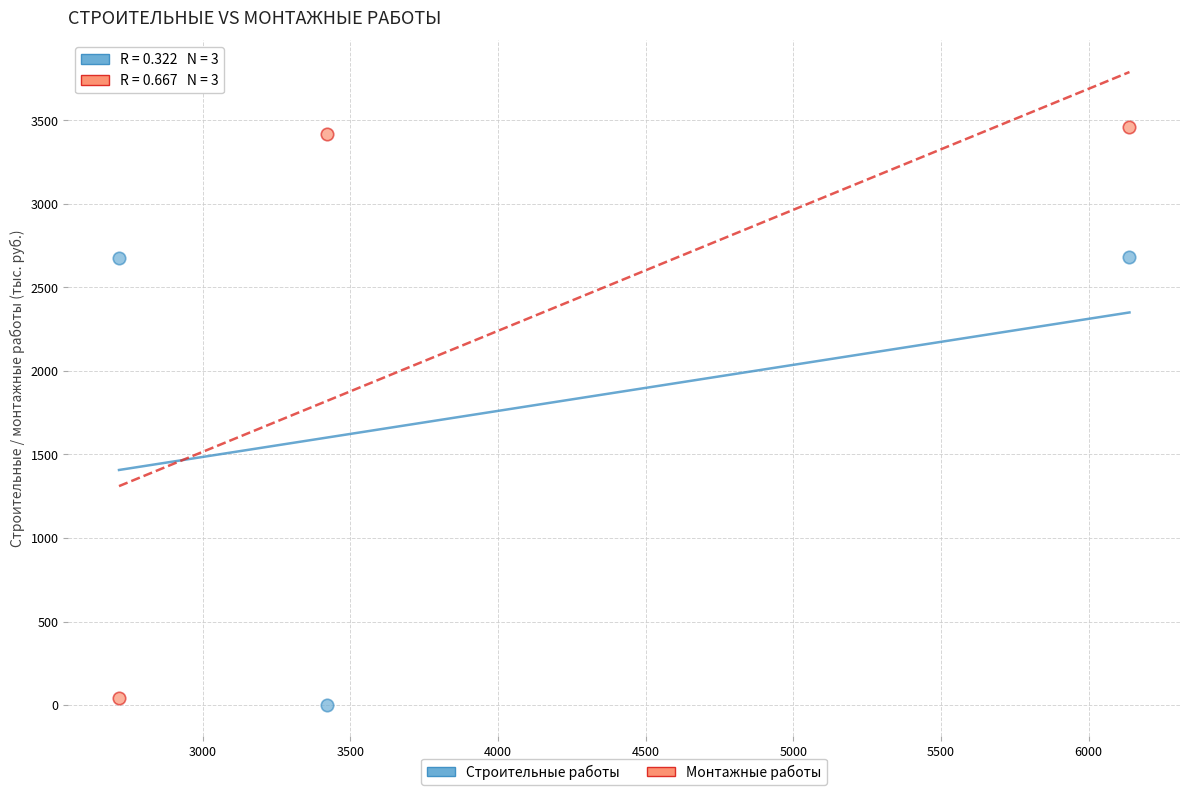

What are all the series names shown in the legend?

Строительные работы, Монтажные работы